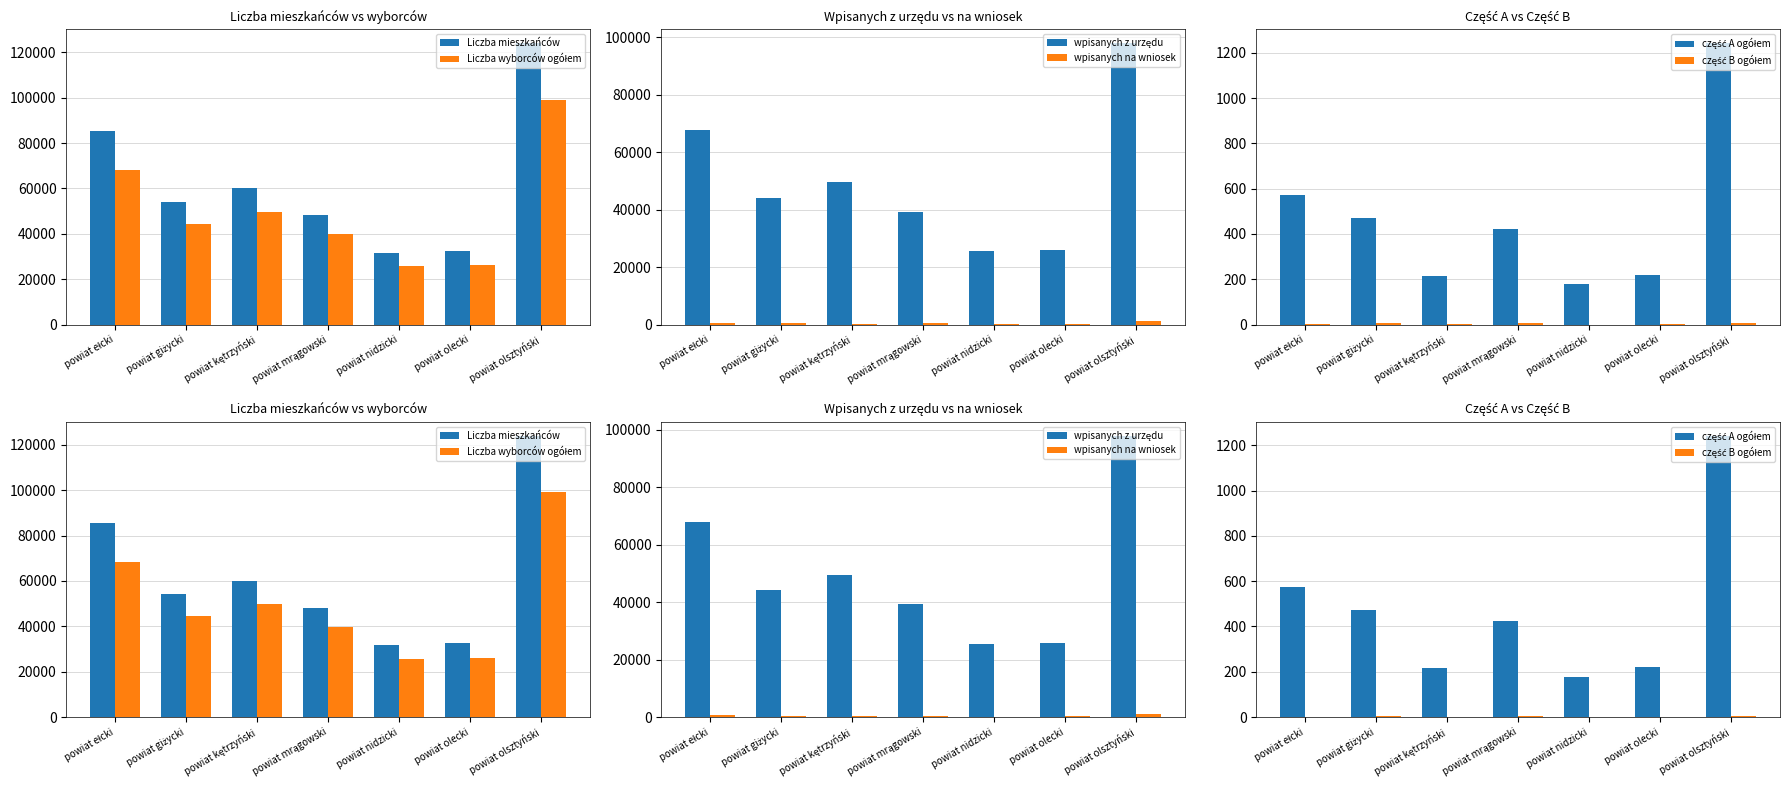

Which series has the largest total across all categories?

Liczba mieszkańców